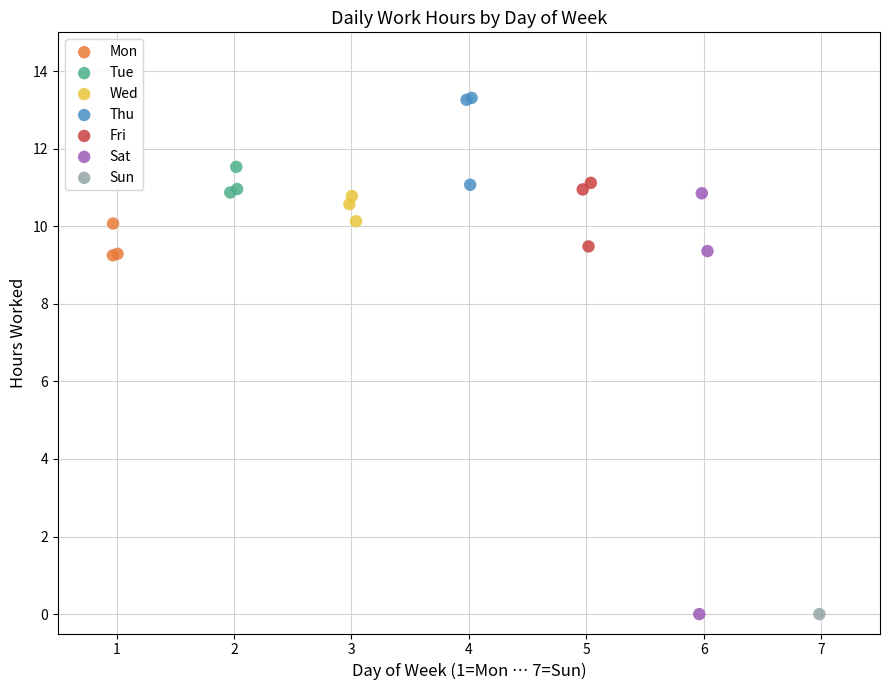

What are all the series names shown in the legend?

Mon, Tue, Wed, Thu, Fri, Sat, Sun